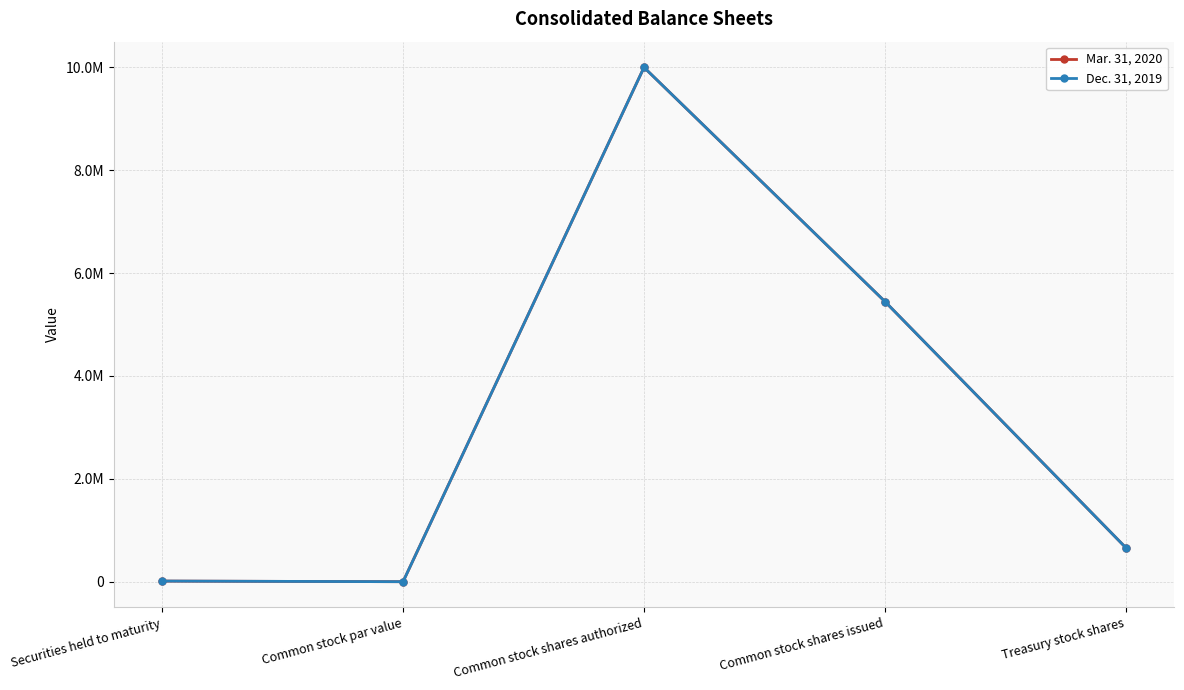

At which label is Mar. 31, 2020 closest to 5000000?

Common stock shares issued